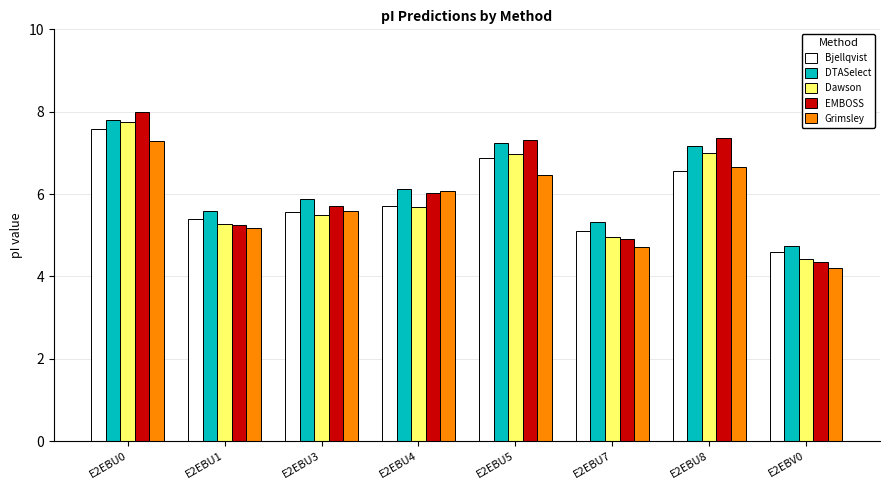

How many values in the Grimsley series exceed 6?

4